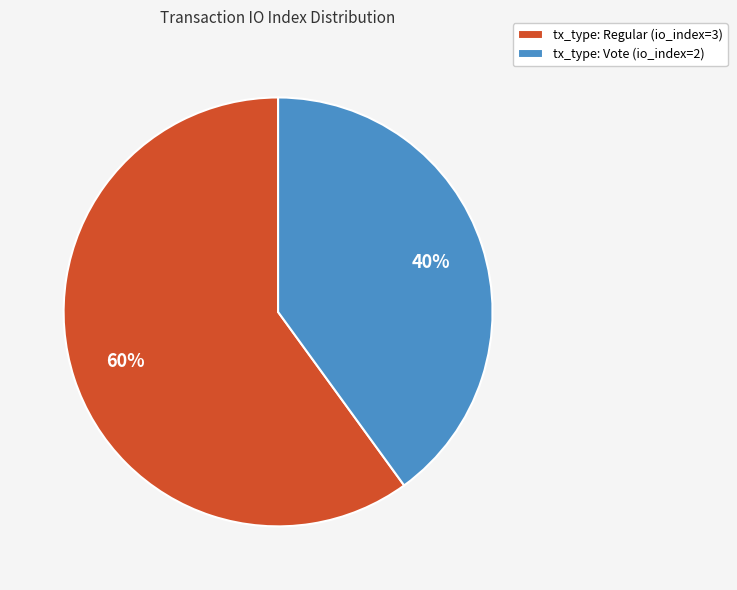

Is the sum of tx_type: Regular (io_index=3) and tx_type: Vote (io_index=2) greater than half?

Yes